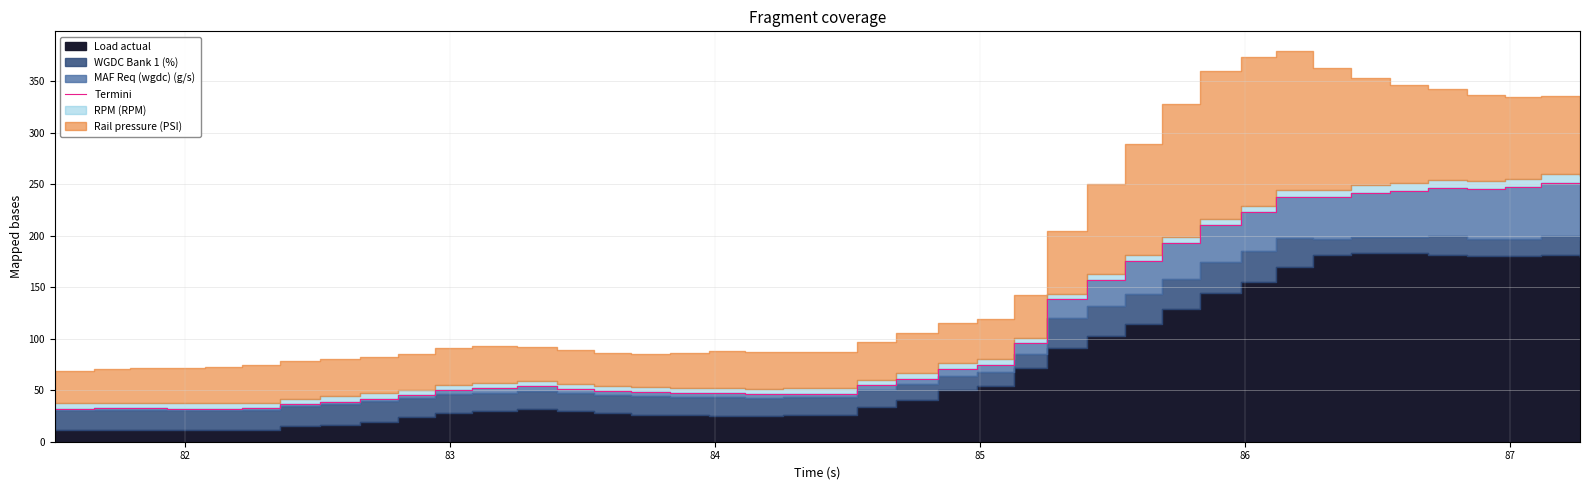

Approximately how many times larger is the value at 87 compared to 86?

1.1